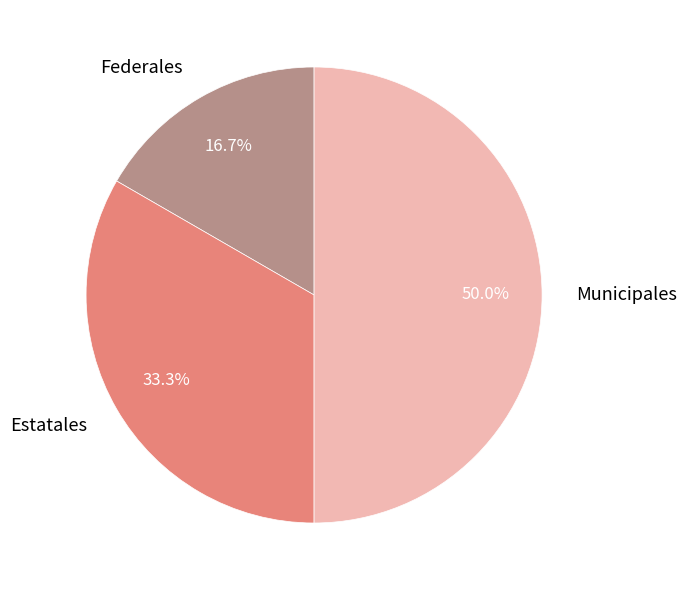

How many segments does this pie chart have?

3